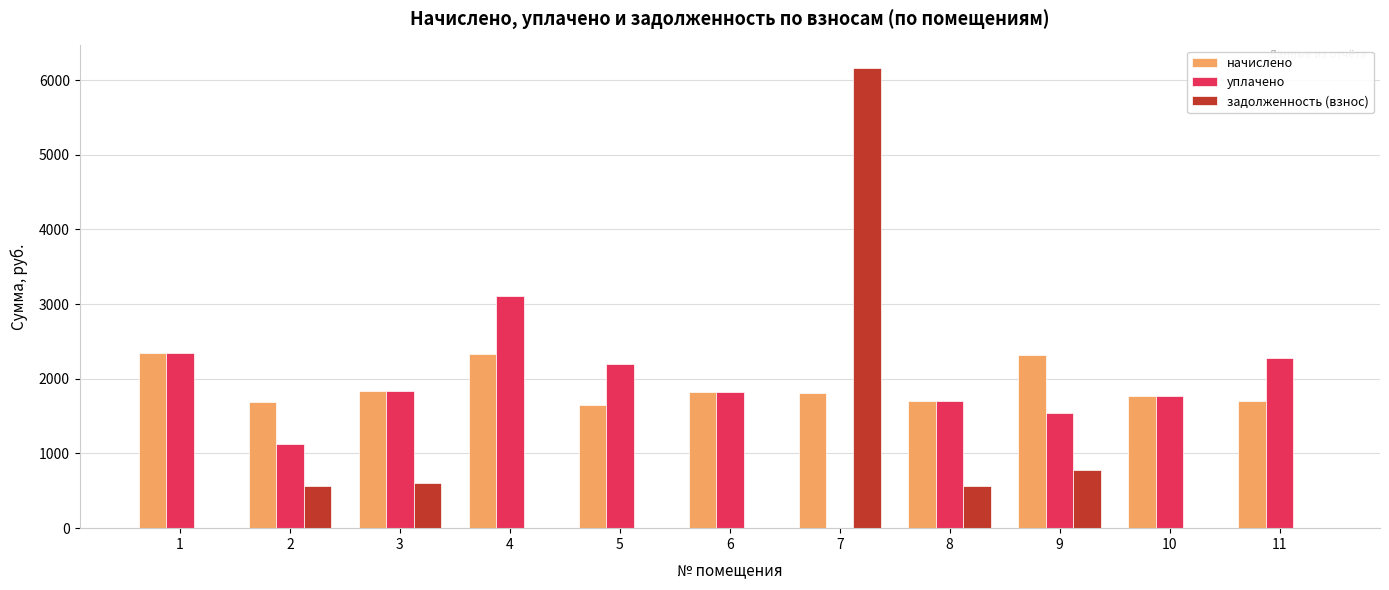

What is the greatest value displayed?

6155.9